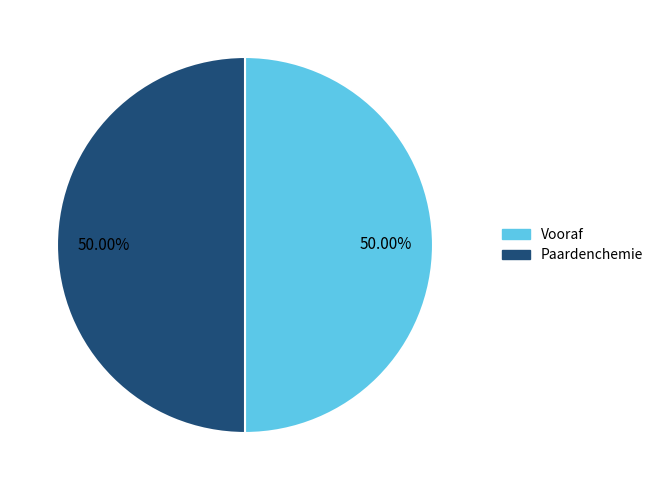

To the nearest percent, what percentage of the pie is Paardenchemie?

50%